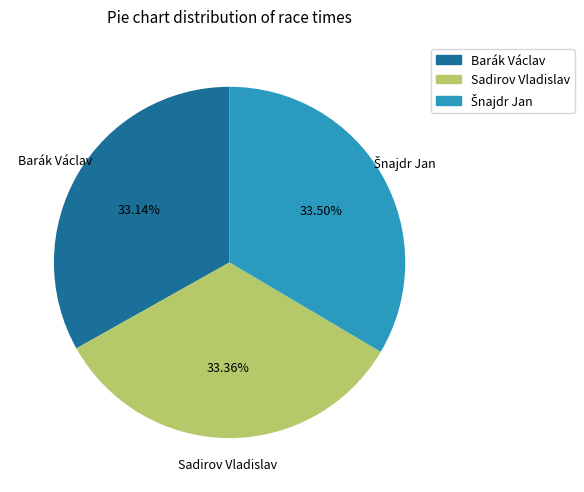

Is it true that Sadirov Vladislav is 33% of the pie?

True